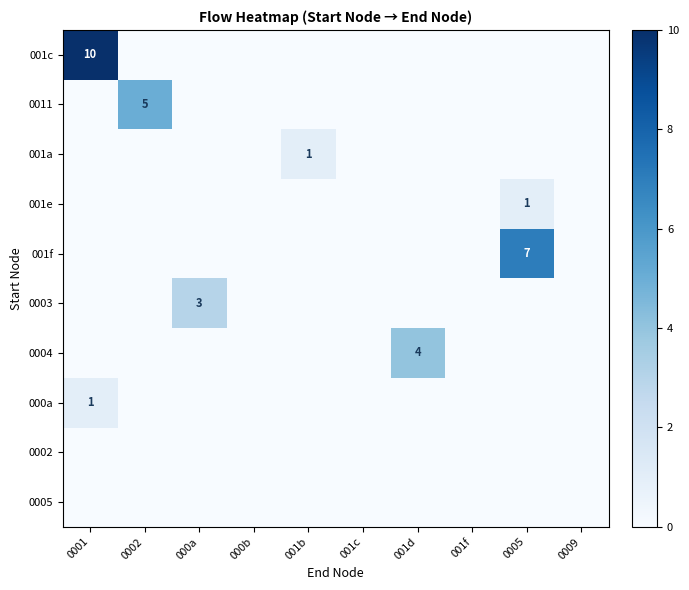

What is the spread (max minus min) of values at 001b?

1